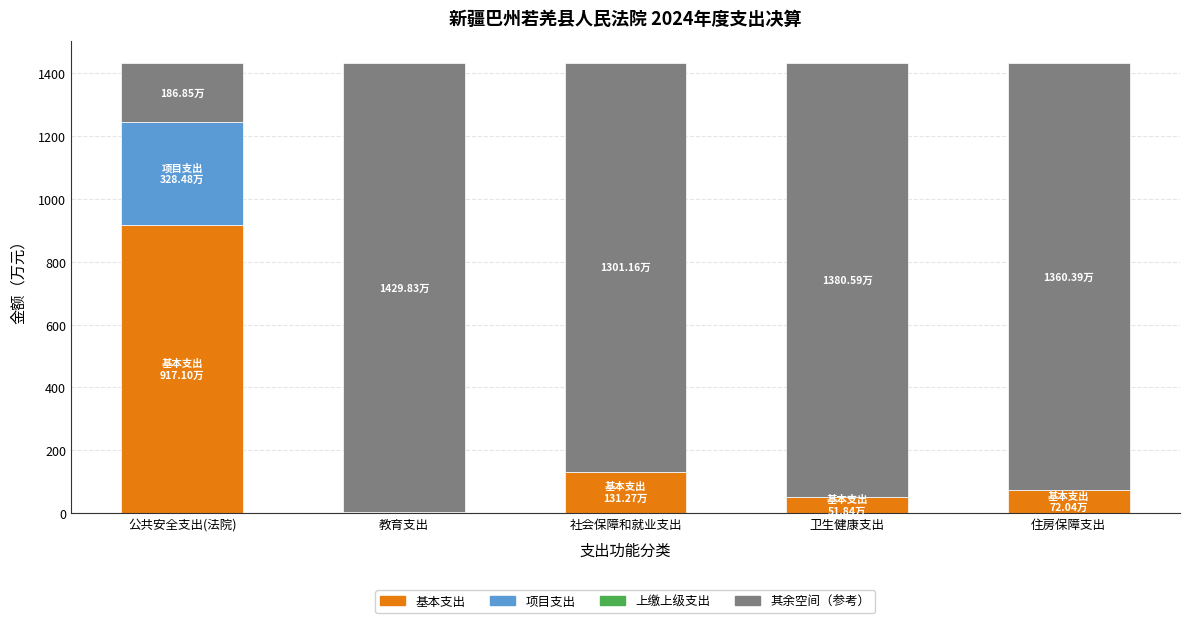

At which label is 基本支出 closest to 459?

社会保障和就业支出